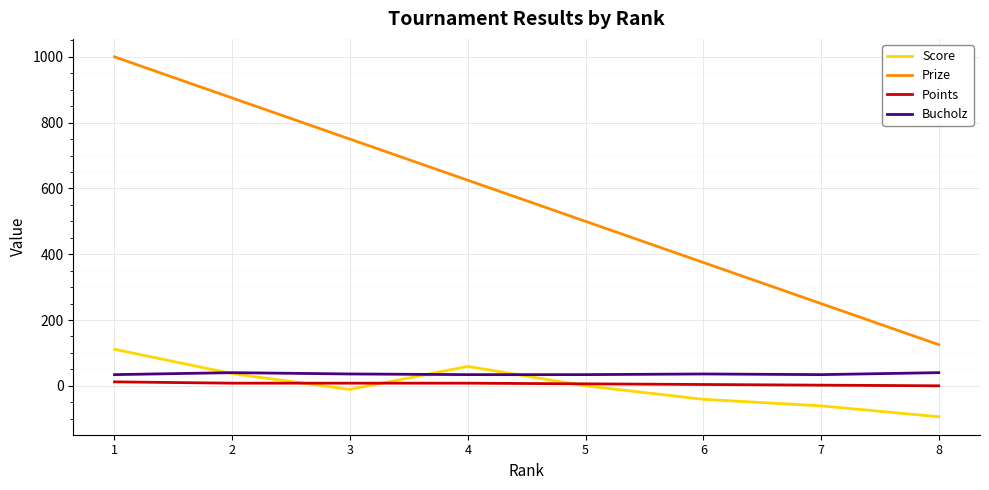

What is the sum of all Bucholz values?

288